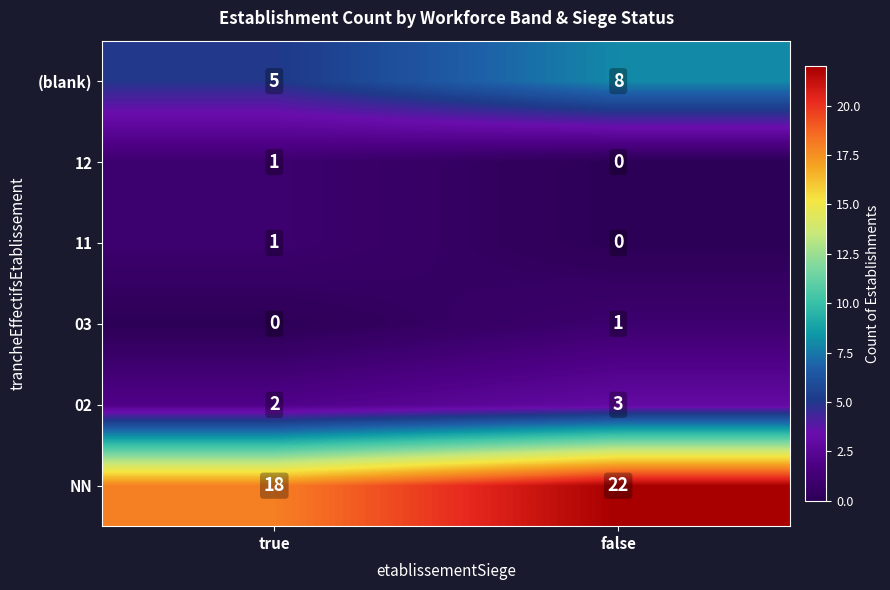

Reading left to right, transcribe all the data shown in this chart.

(blank): 5	8
12: 1	0
11: 1	0
03: 0	1
02: 2	3
NN: 18	22